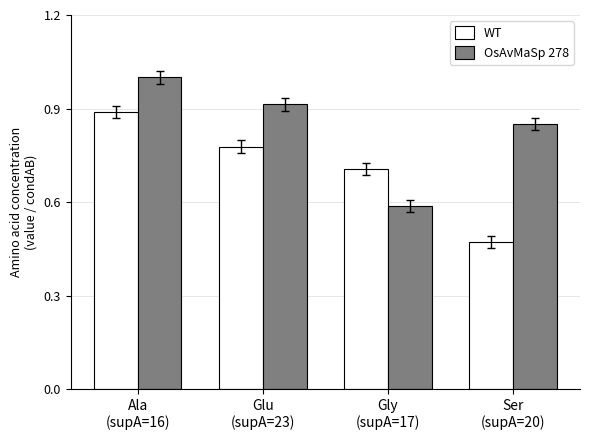

List the series in order of their peak value, lowest first.

WT, OsAvMaSp 278